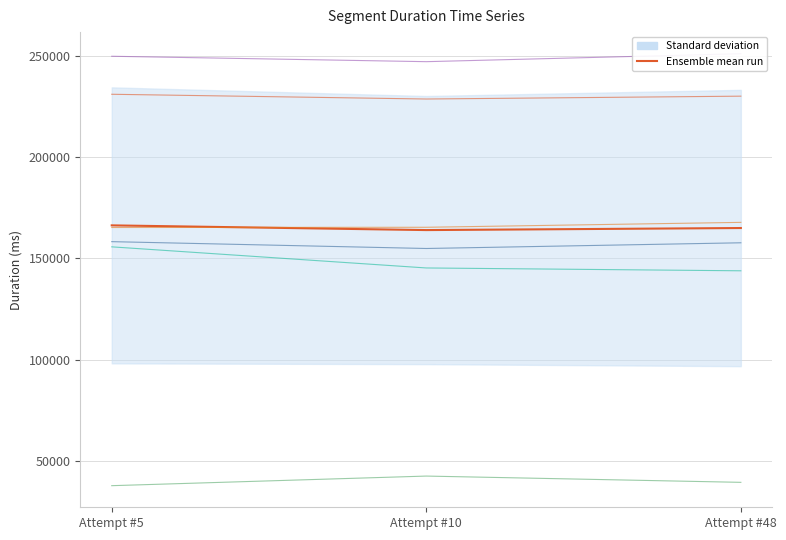

Reading left to right, transcribe all the data shown in this chart.

The Hub: 231107	228763	230172
The Ancient City: 158302	154924	157742
Longhunter: 37759	42505	39409
The Jungle: 249883	247209	251142
The Ruins: 165292	165405	167829
The Catacombs: 155737	145308	143906